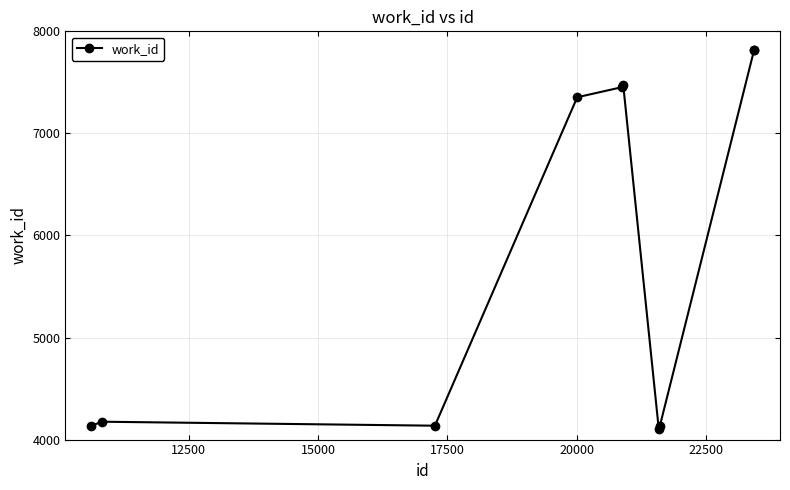

What is the minimum value shown in the chart?

4103